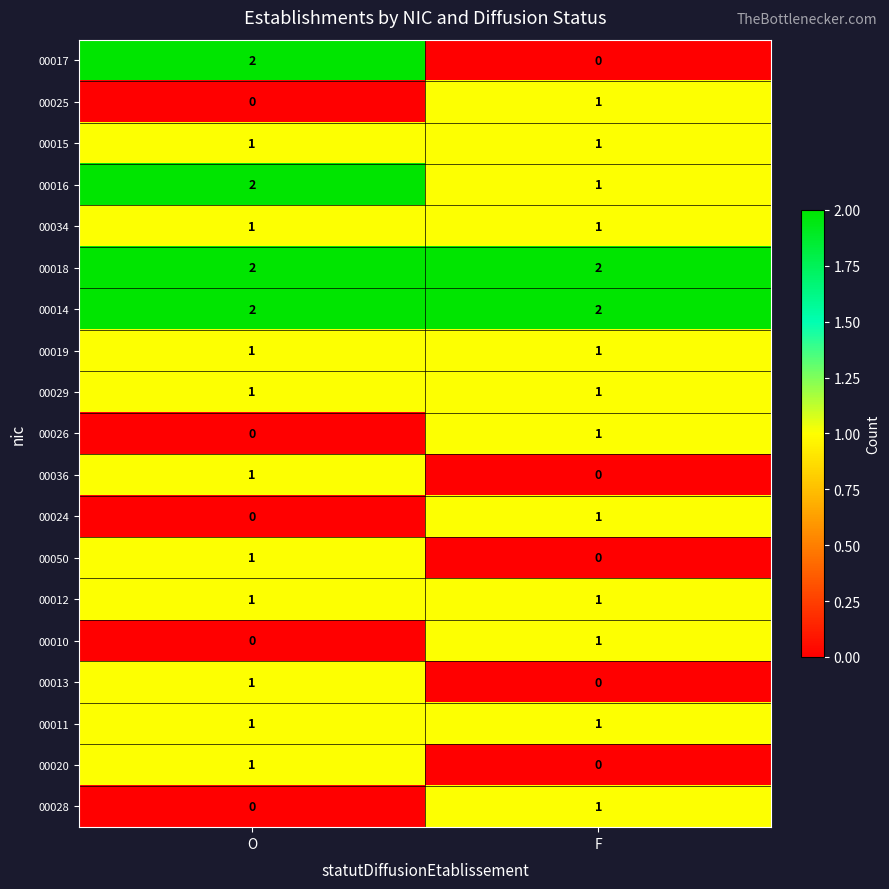

How many categories are shown in the chart?

2